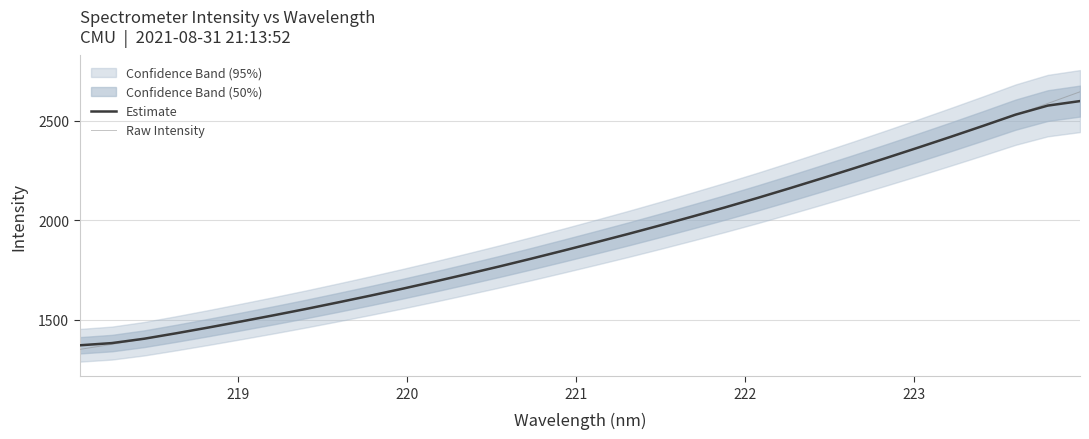

What is the highest value of the Raw Intensity series?

2645.8